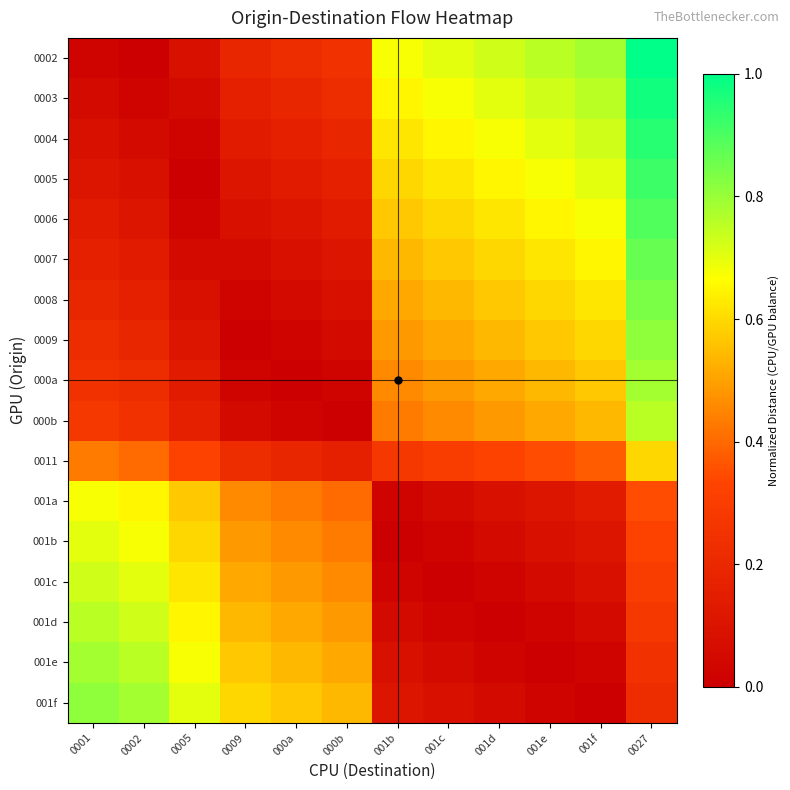

Count the number of categories in the chart.

12